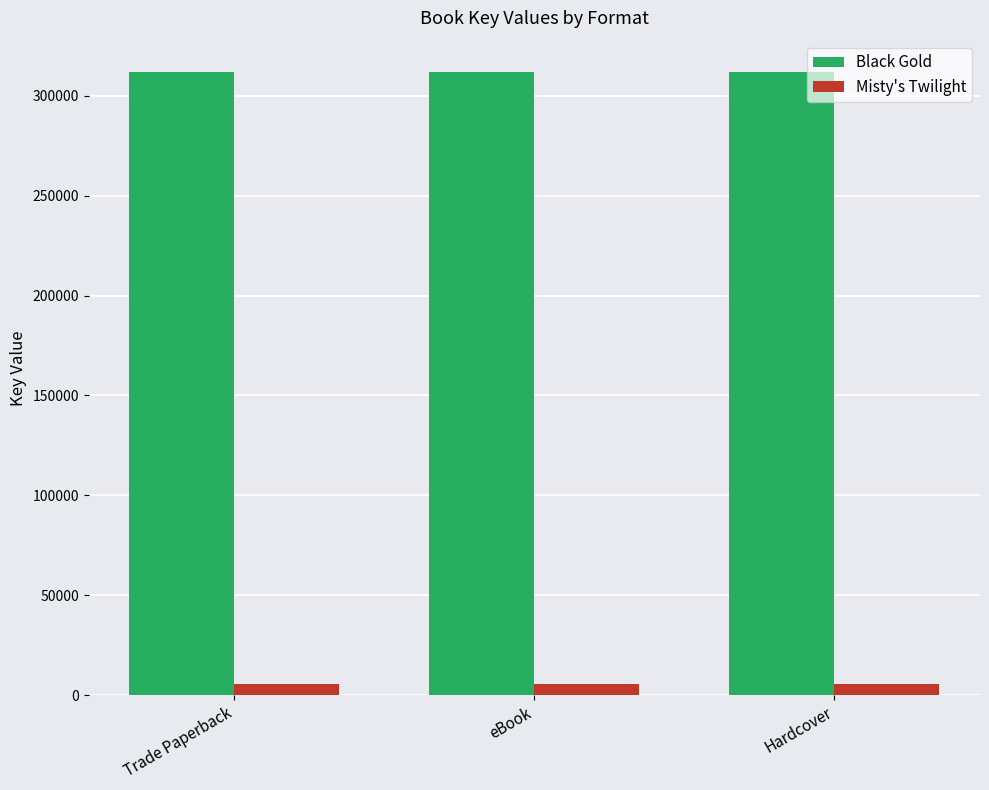

Is the value of Black Gold at Trade Paperback greater than the value of Misty's Twilight at eBook?

Yes